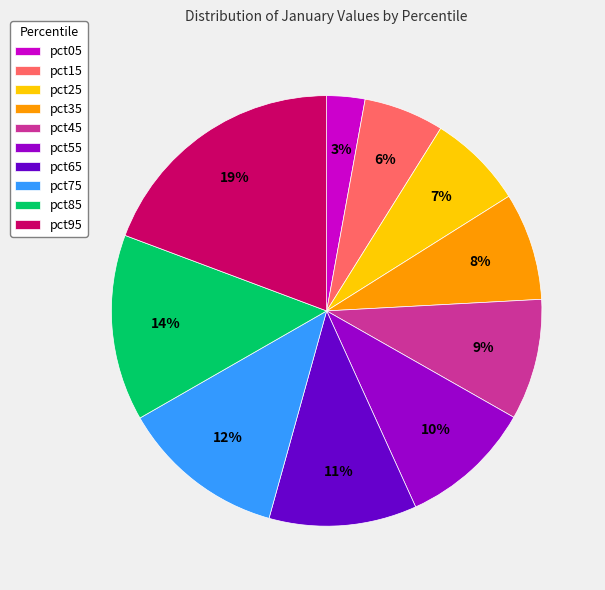

To the nearest percent, what is the difference between the largest and smallest slice percentages?

16%